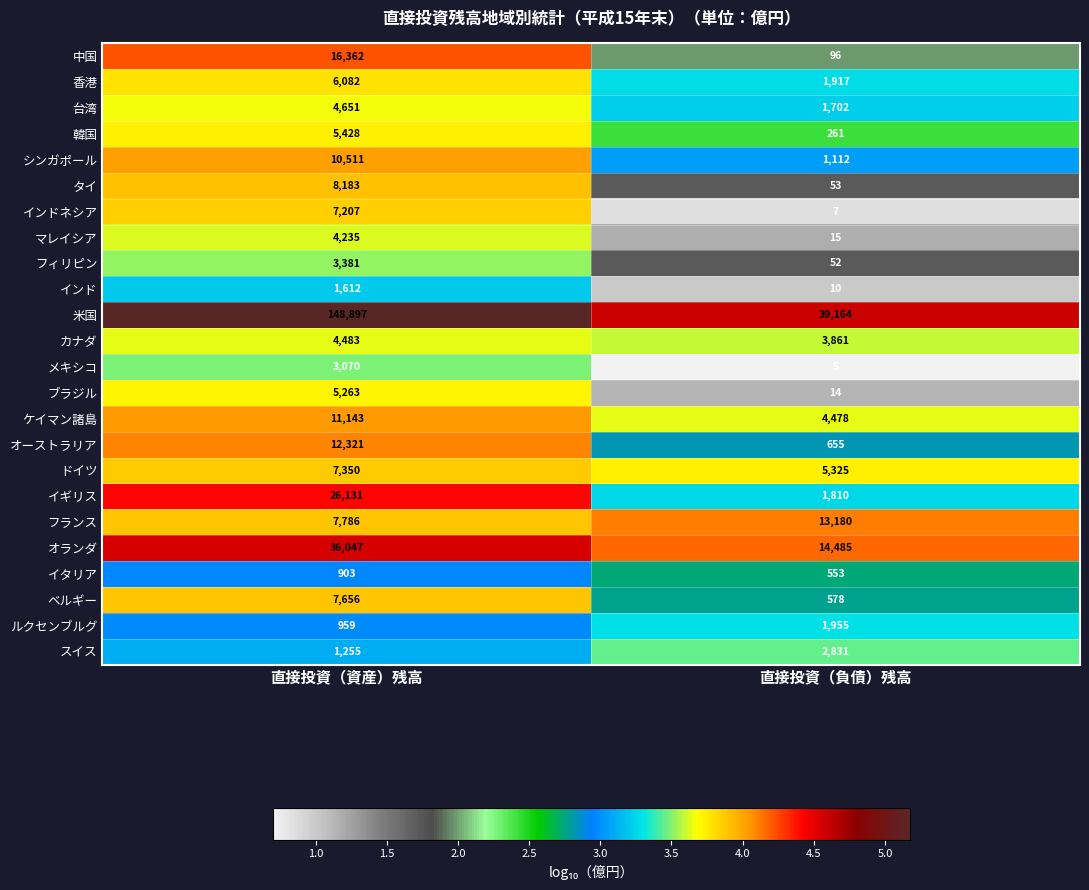

What is the sum of the 台湾 values at 直接投資（資産）残高 and 直接投資（負債）残高?

6353